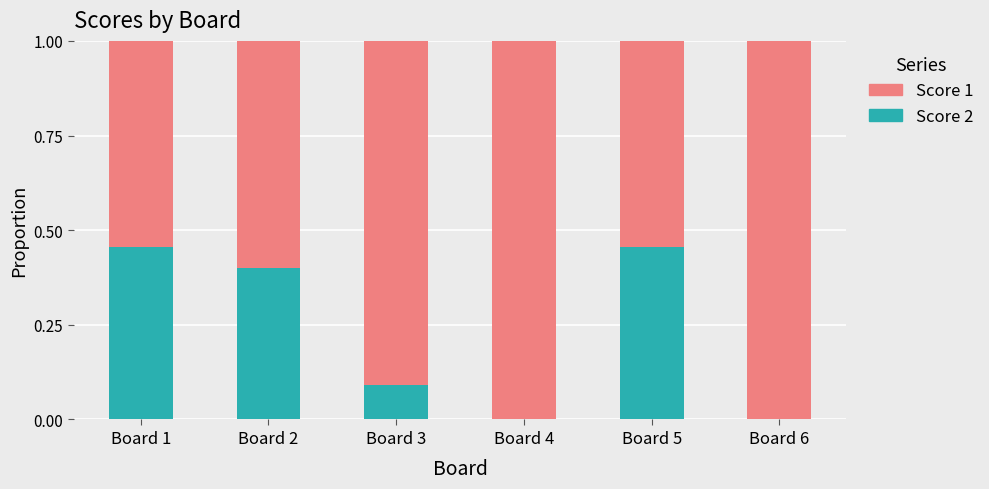

The value of Score 2 at Board 1 is 0.2. True or false?

False